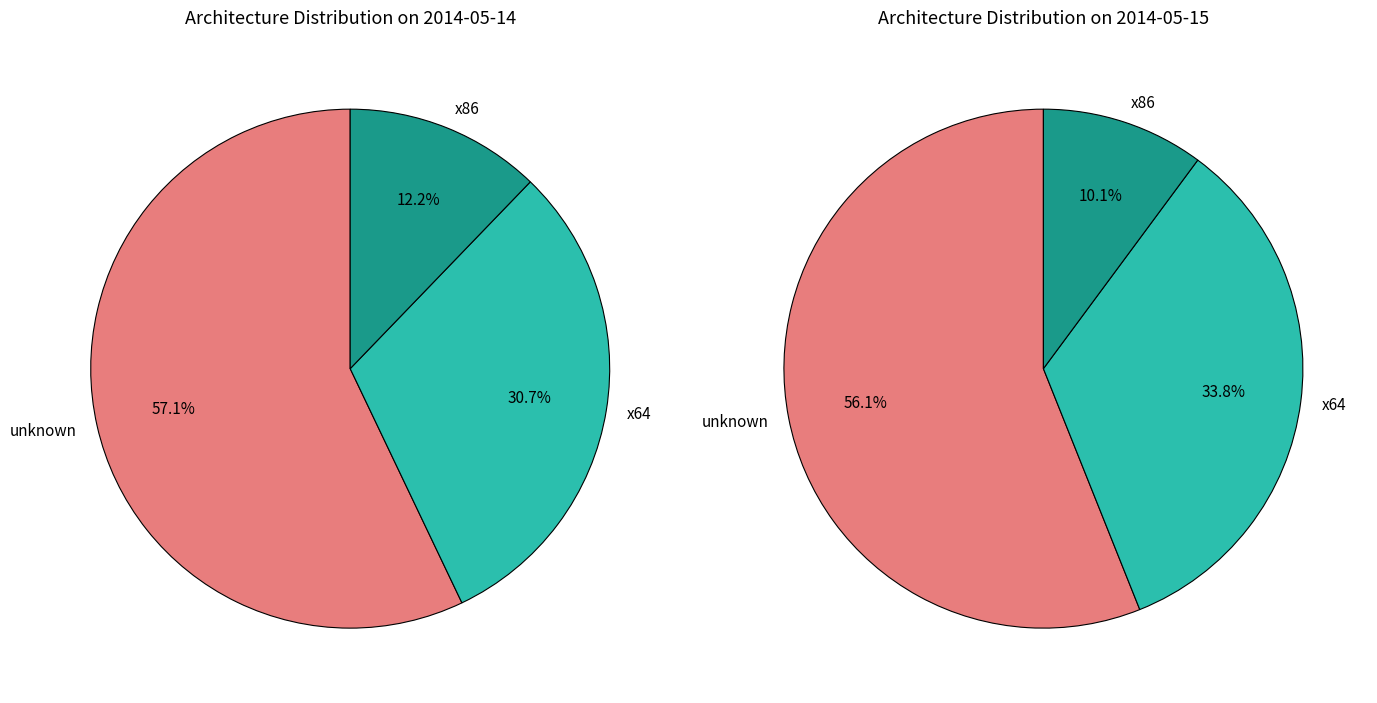

To the nearest percent, what is the difference between the largest and smallest slice percentages?

45%